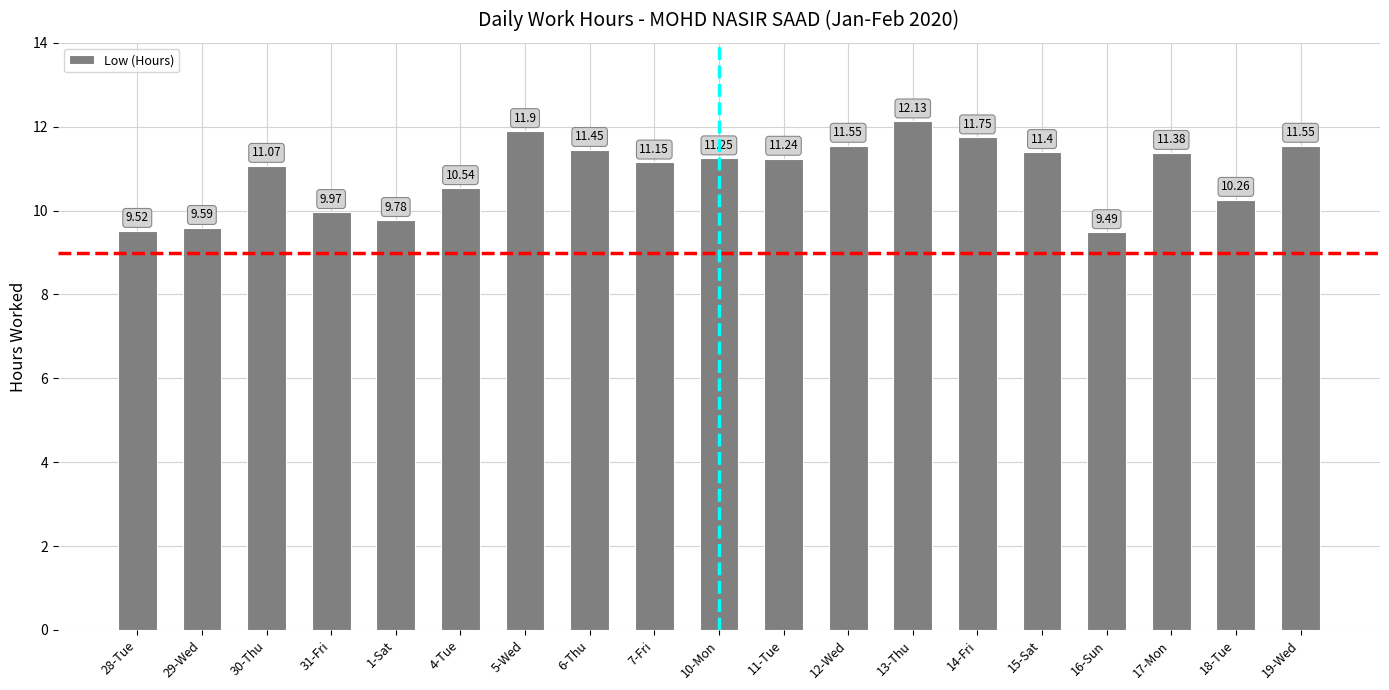

What is the ratio of the value at 13-Thu to the value at 5-Wed?

1.0